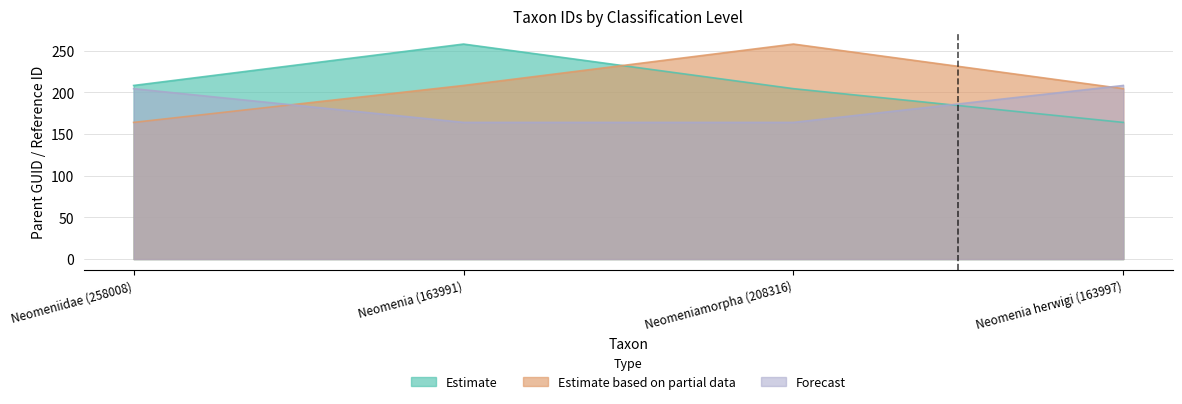

After their last crossing, which series has the higher values: Estimate or Forecast?

Forecast